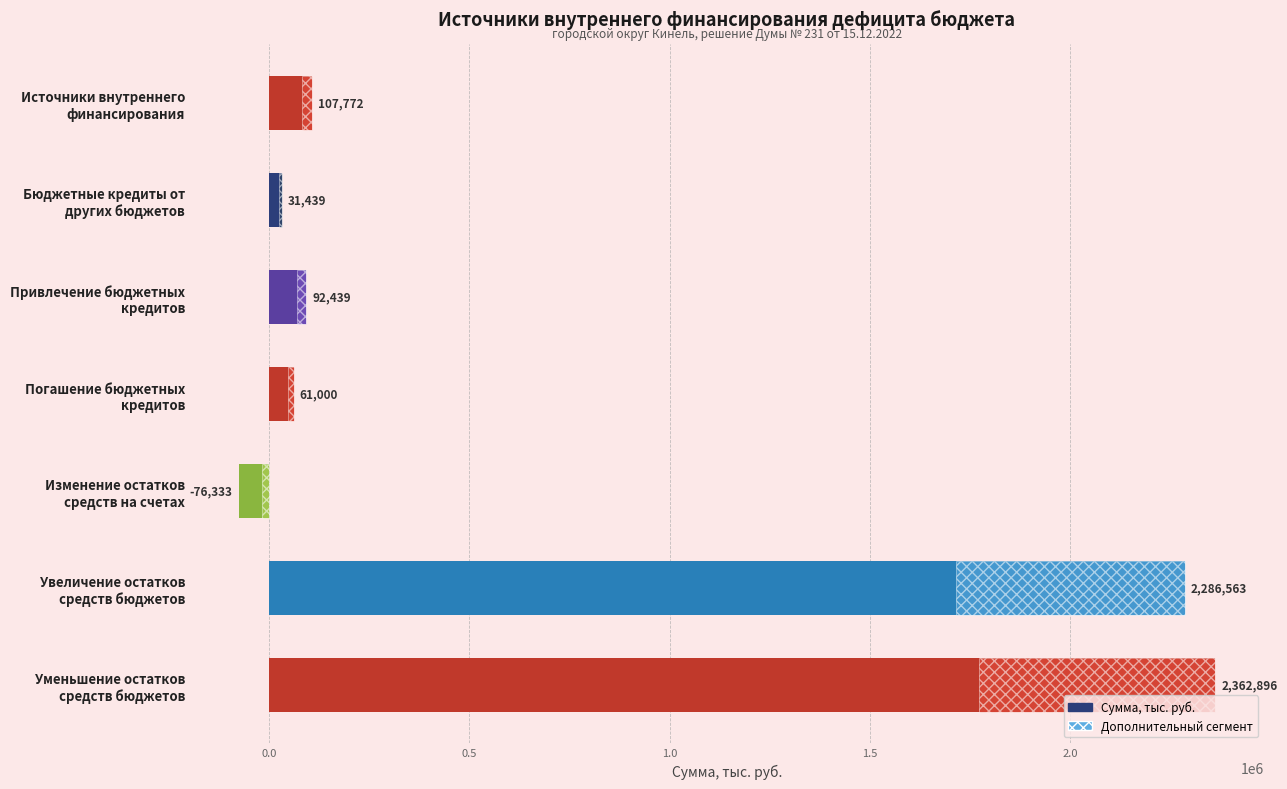

How many bars are there in total?

7